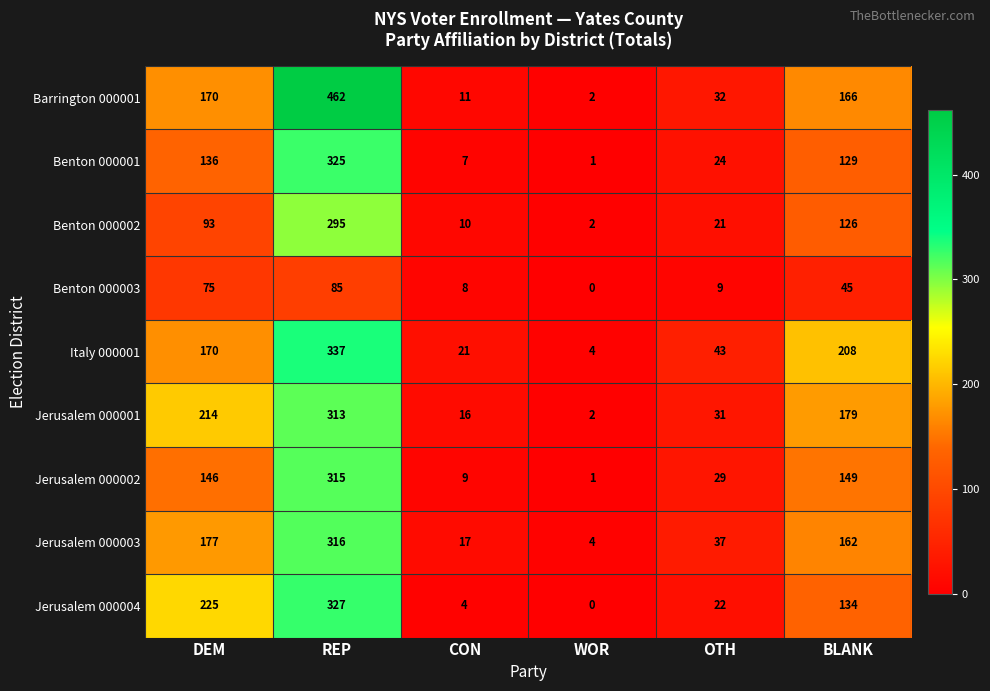

The Benton 000003 series shows 5 at CON. True or false?

False